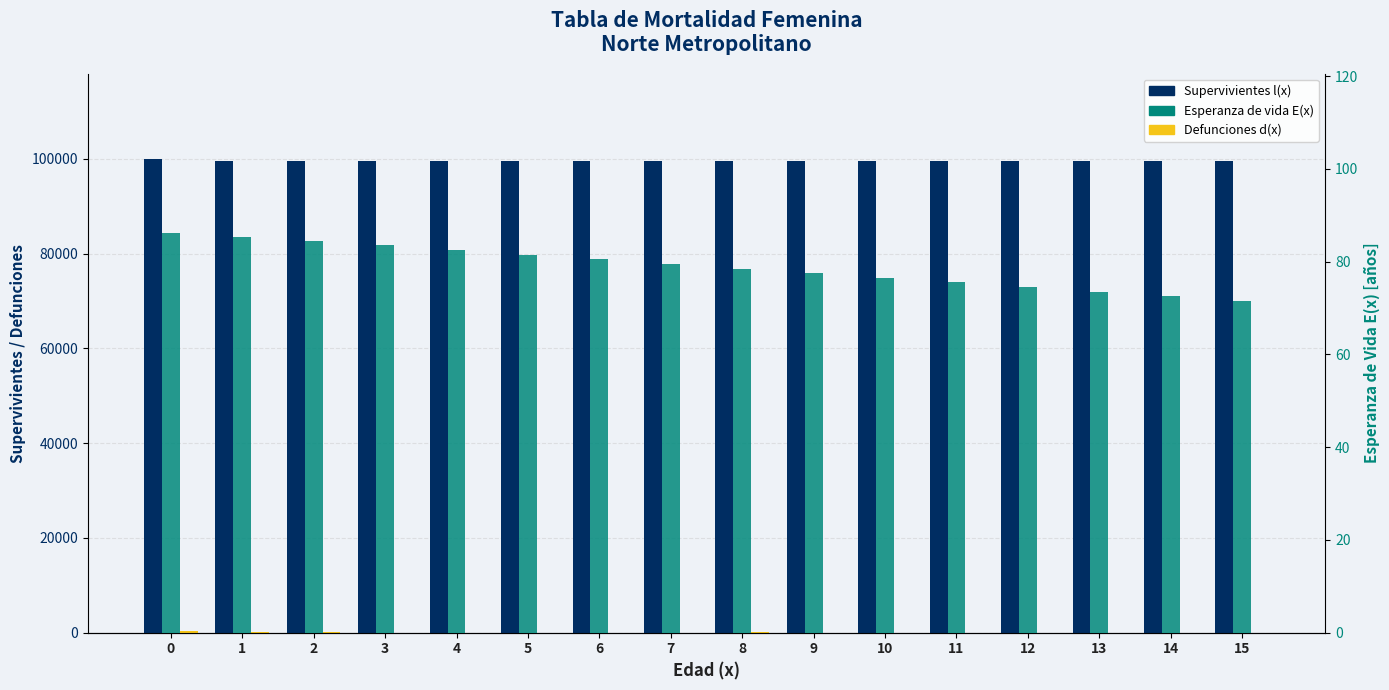

What is the difference between the maximum and minimum values in the Supervivientes l(x) series?

507.2